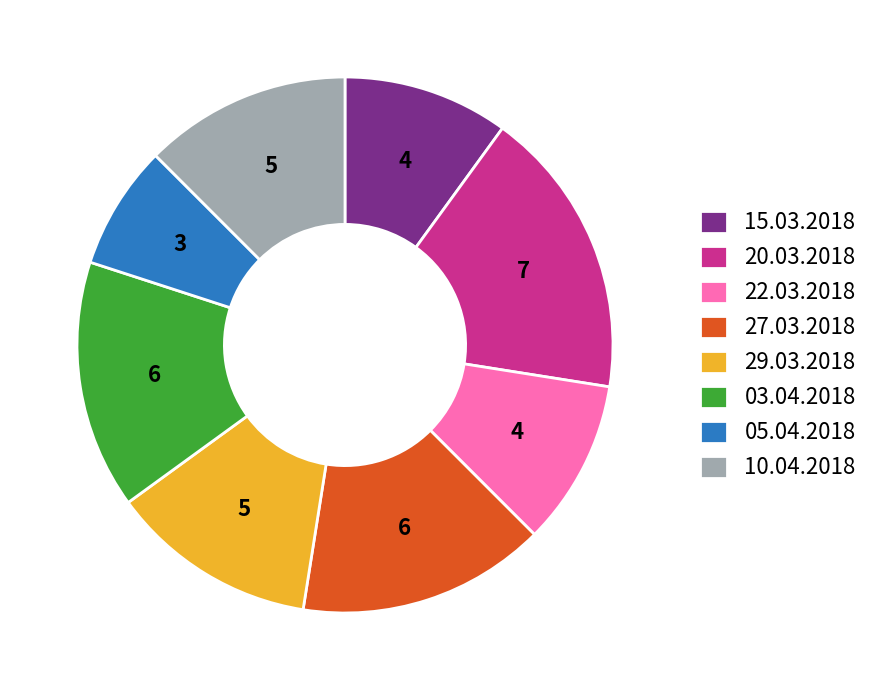

The 29.03.2018 slice represents 12% of the pie. True or false?

True